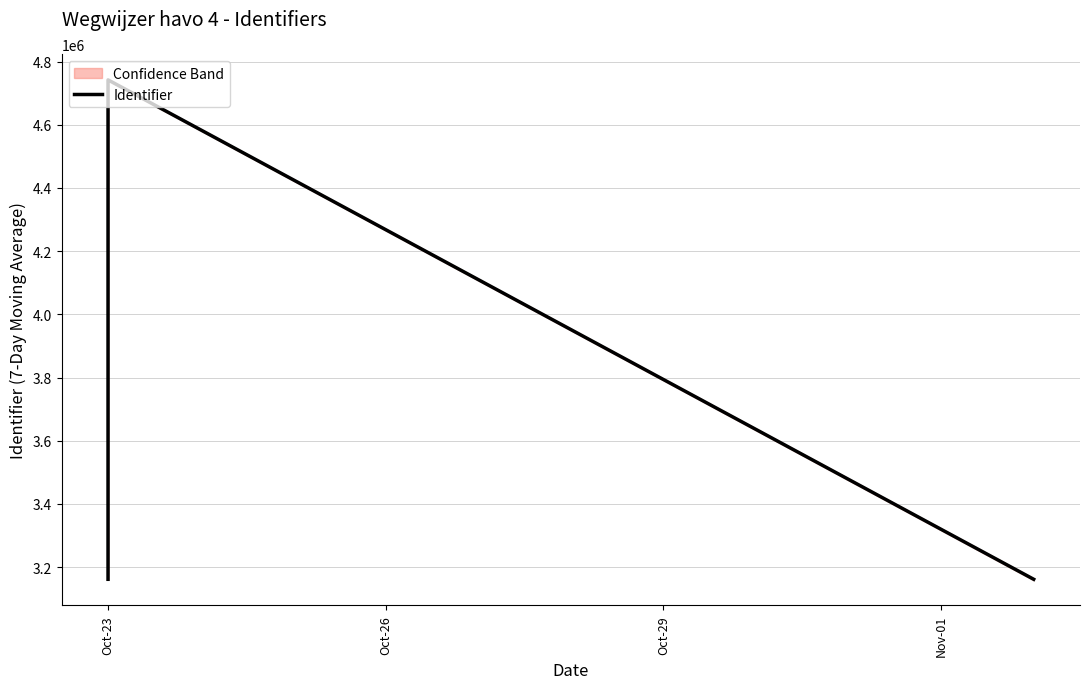

True or false: the data shows 4742140.0 at Oct-23.

True